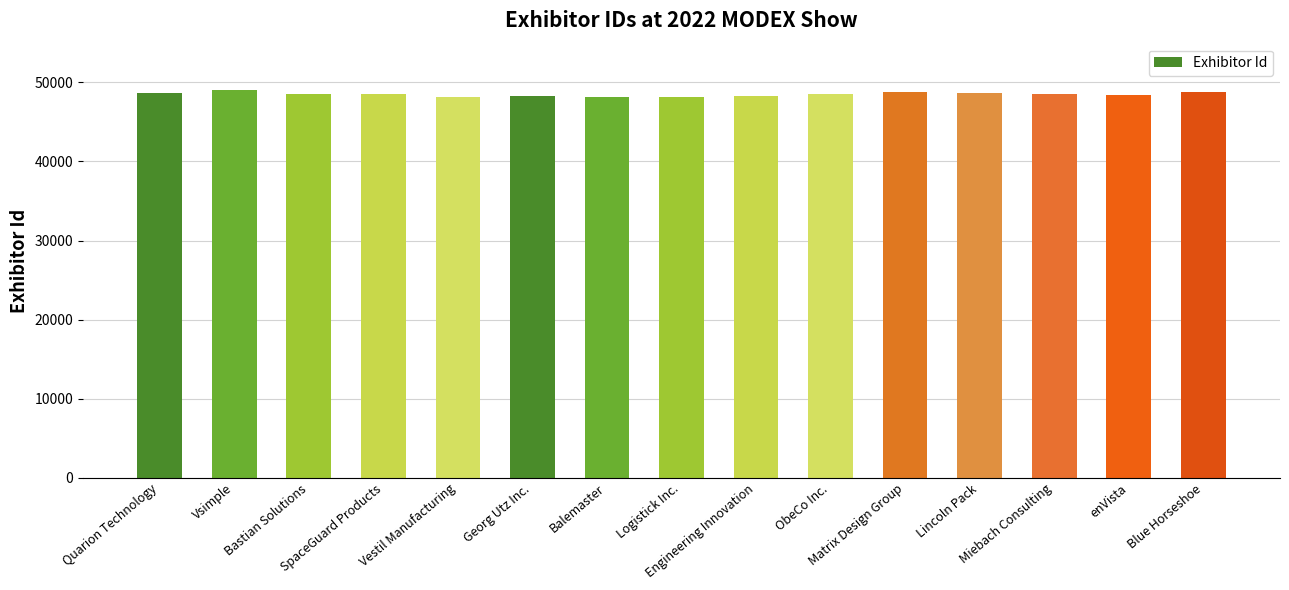

What is the value of the 3rd bar from the left?

48578